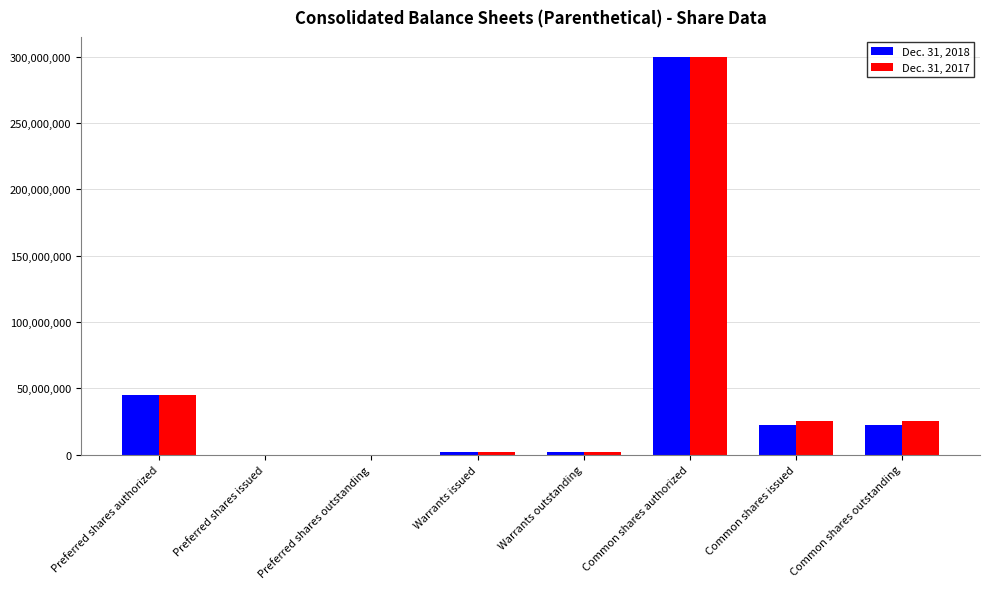

Reading left to right, extract all data points from this chart.

Dec. 31, 2018: 45000000	0	0	2173913	2173913	300000000	22181881	22181881
Dec. 31, 2017: 45000000	0	0	2173913	2173913	300000000	25000000	25000000